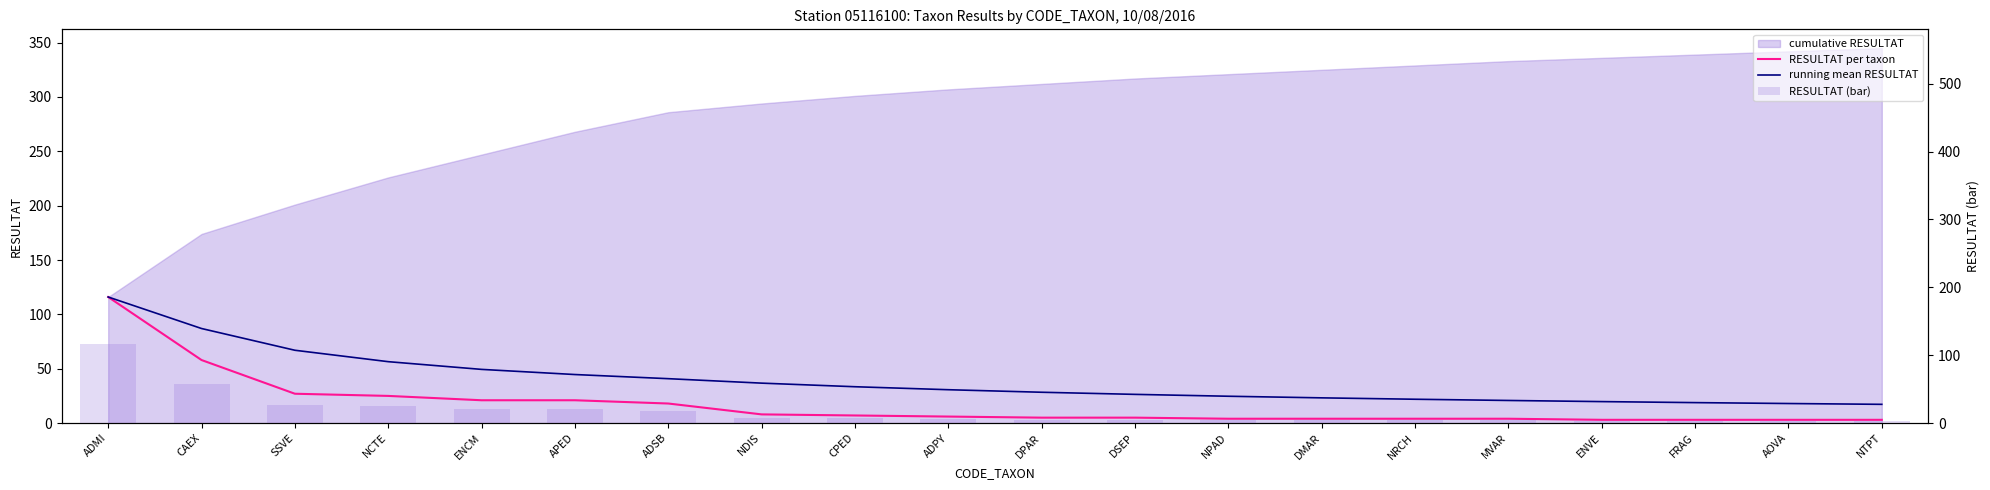

What is the total value across all series at DSEP?

36.4